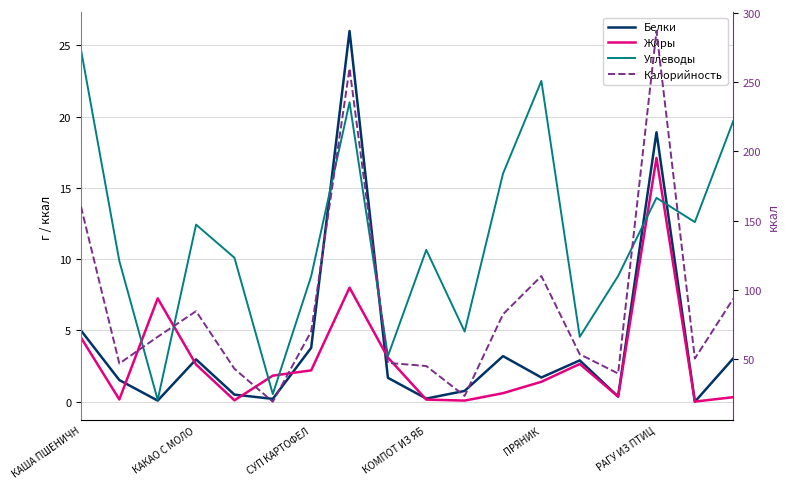

How many values in the Калорийность series exceed 66?

9